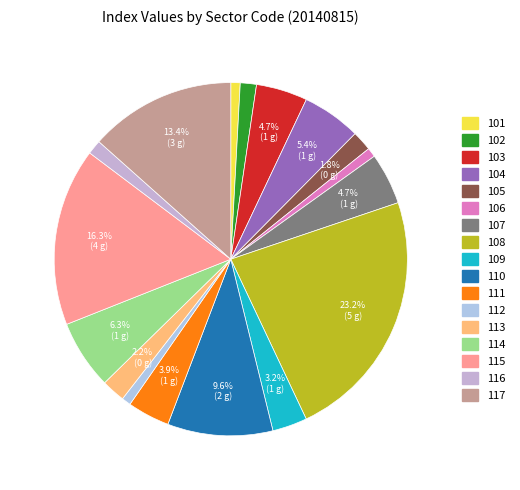

What percentage is the 114 slice, to the nearest percent?

6%